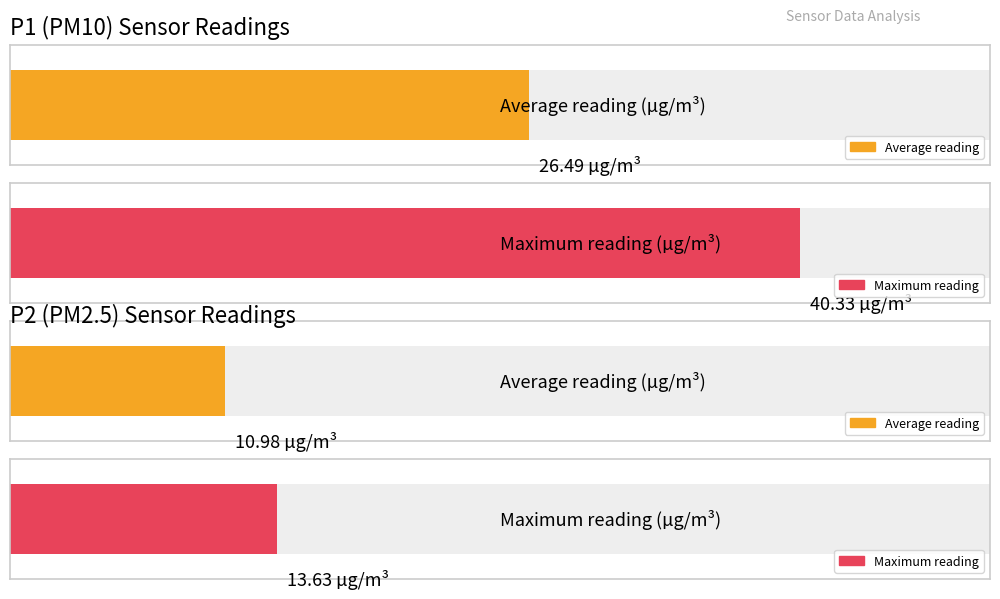

List the series in order of their peak value, lowest first.

SDS_P2, SDS_P1